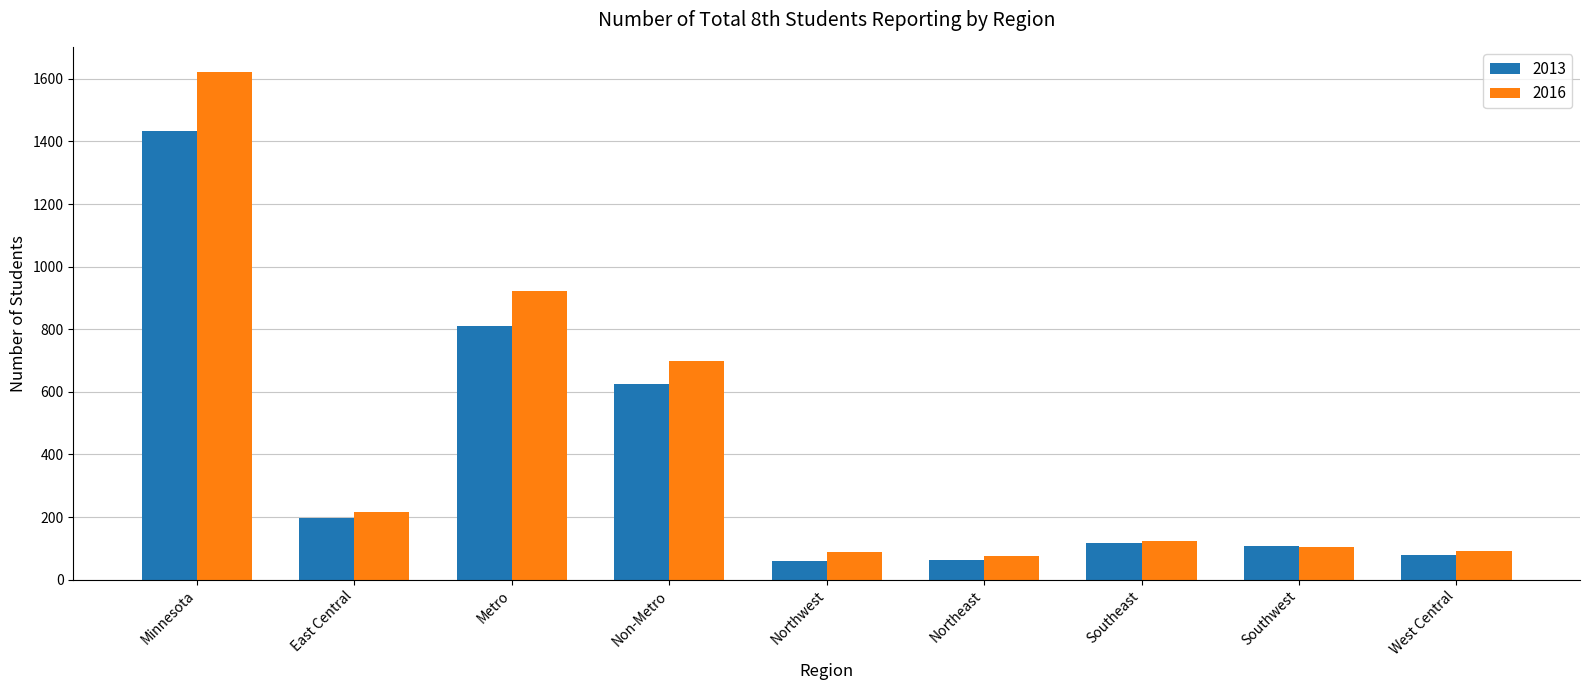

Rank the series by their maximum value, from highest to lowest.

2016, 2013